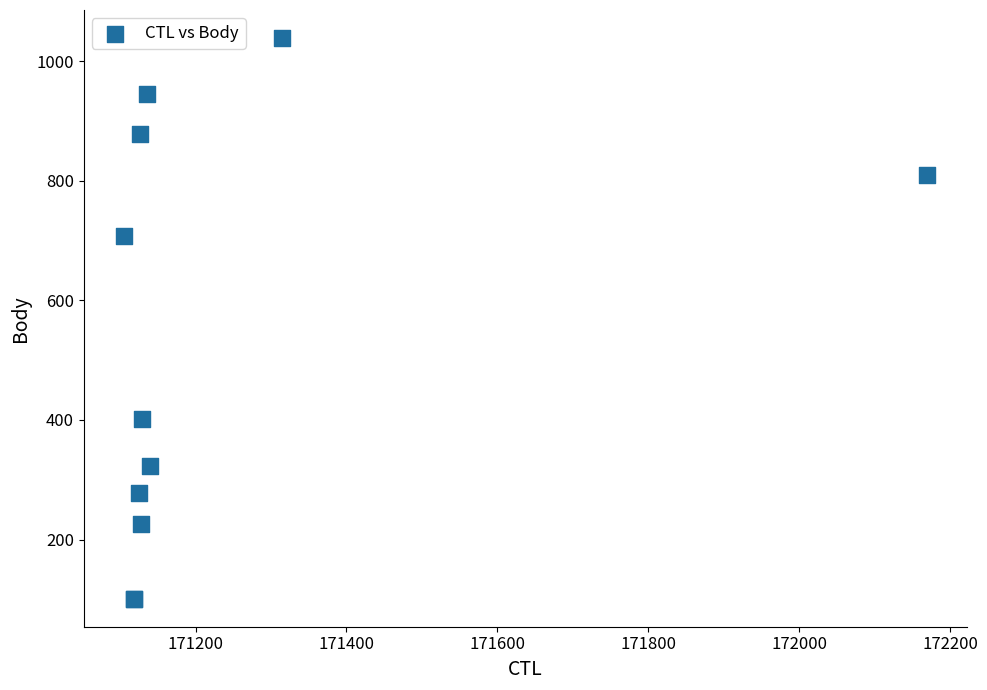

What Y value in the scatter plot is closest to 570?

707